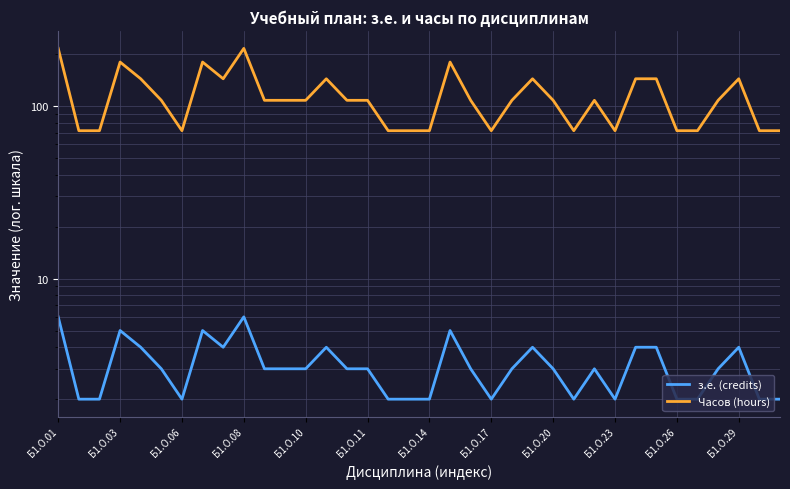

List the series in order of their overall mean, highest first.

Часов (hours), з.е. (credits)